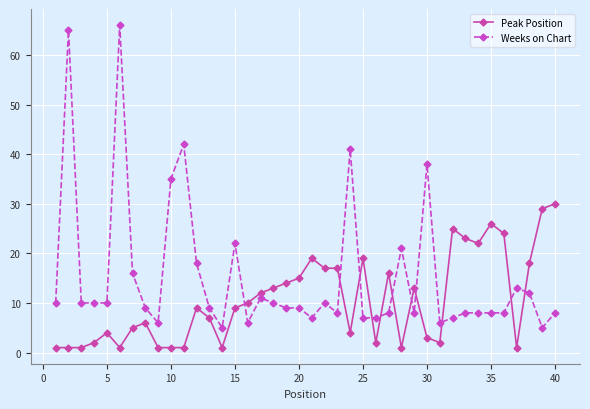

Which series has the largest total across all categories?

Weeks on Chart